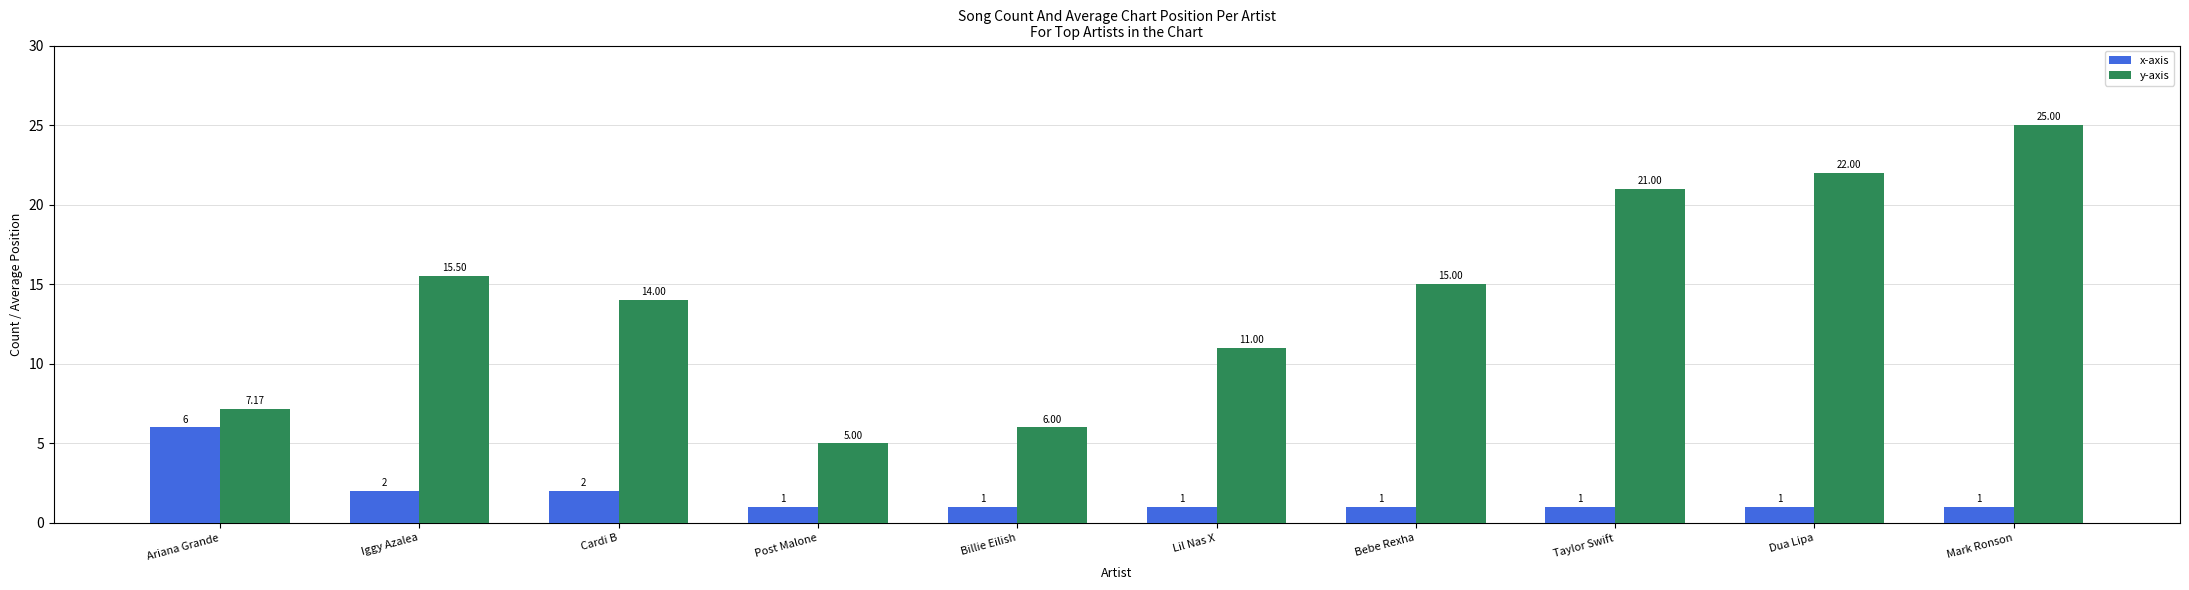

Which category has the highest value across all series?

Mark Ronson